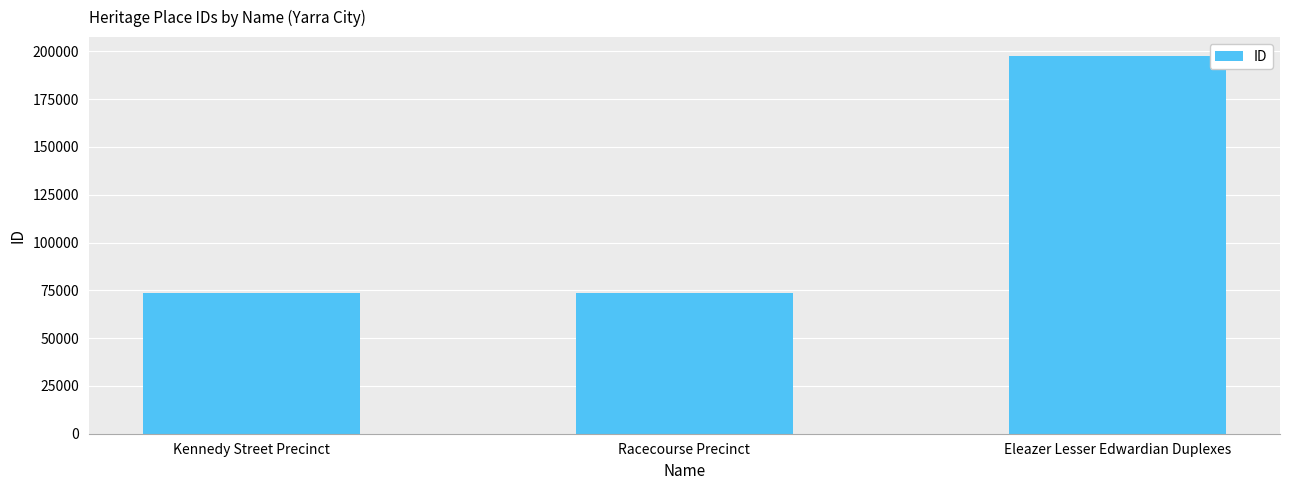

What is the minimum value shown in the chart?

73441